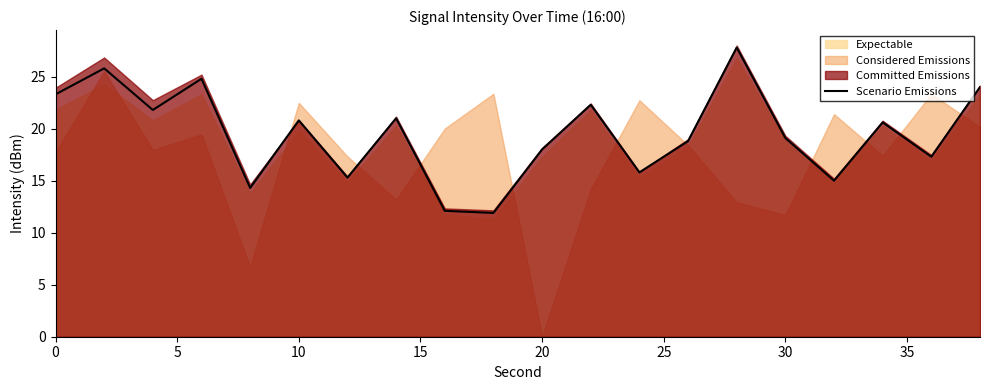

Reading left to right, extract all data points from this chart.

23.3	25.8	21.8	24.8	14.3	20.8	15.3	21.0	12.1	11.9	18.0	22.3	15.8	18.8	27.8	19.1	15.0	20.6	17.3	24.0